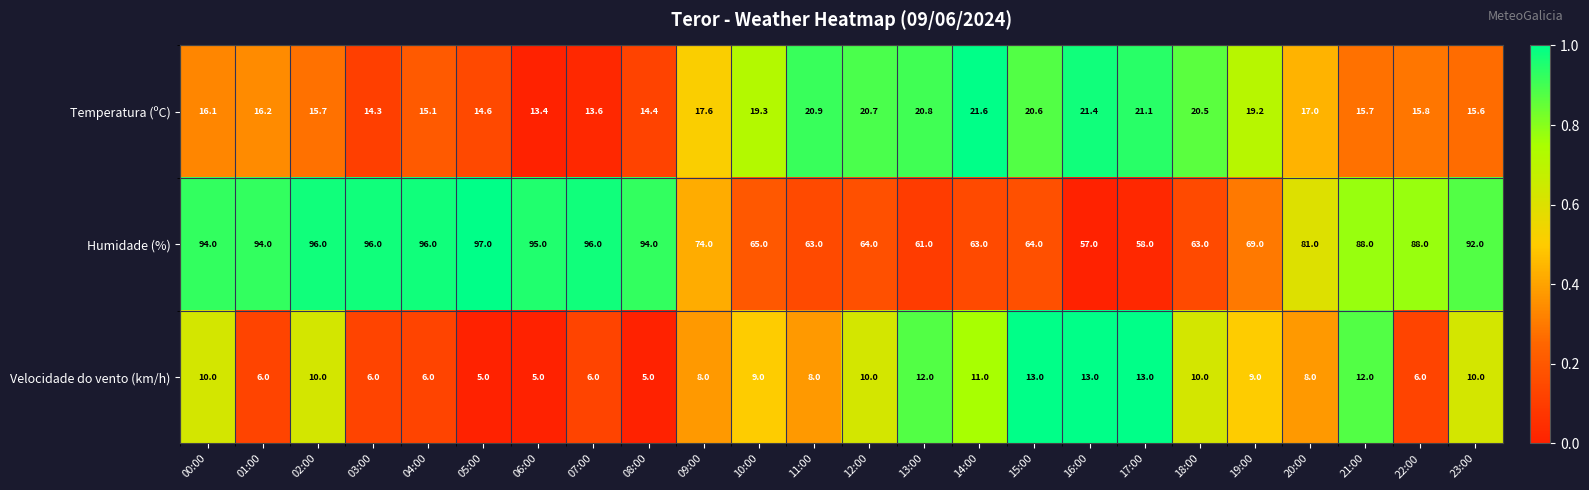

Count the Velocidade do vento (km/h) values in the range 6 to 11.

16